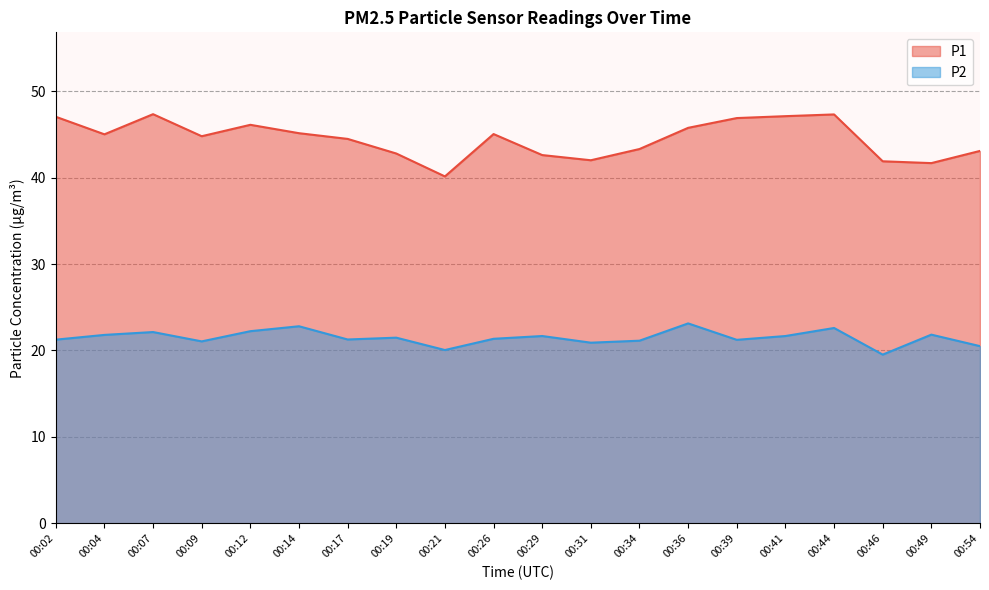

Reading left to right, extract all data points from this chart.

P1: 00:02=47.0	00:04=45.0	00:07=47.3	00:09=44.8	00:12=46.1	00:14=45.1	00:17=44.5	00:19=42.8	00:21=40.1	00:26=45.0	00:29=42.6	00:31=42.0	00:34=43.3	00:36=45.8	00:39=46.9	00:41=47.1	00:44=47.3	00:46=41.9	00:49=41.7	00:54=43.1
P2: 00:02=21.2	00:04=21.8	00:07=22.1	00:09=21.1	00:12=22.2	00:14=22.8	00:17=21.3	00:19=21.5	00:21=20.1	00:26=21.4	00:29=21.7	00:31=20.9	00:34=21.1	00:36=23.1	00:39=21.2	00:41=21.7	00:44=22.6	00:46=19.5	00:49=21.8	00:54=20.5